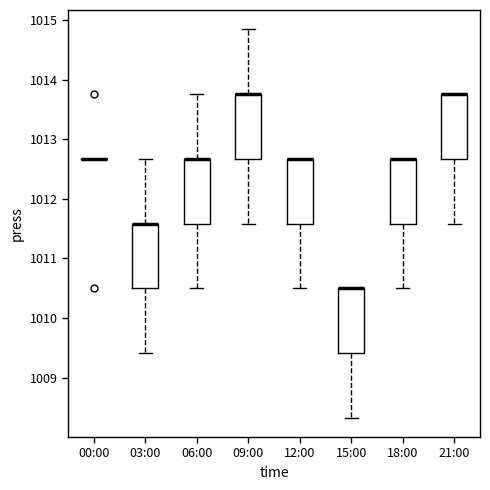

Reading left to right, read every box against the y-axis: the position of its median line, the range the box covers, and the ends of its whiskers. The values are not printed on the chart, so give them approximately, as read against the axis.

00:00: box collapsed to a line at 1012.7, whiskers 1012.7 to 1012.7
03:00: median 1011.6 (drawn on the box's upper edge), box 1010.5 to 1011.6, whiskers 1009.4 to 1012.7
06:00: median 1012.7 (drawn on the box's upper edge), box 1011.6 to 1012.7, whiskers 1010.5 to 1013.8
09:00: median 1013.8 (drawn on the box's upper edge), box 1012.7 to 1013.8, whiskers 1011.6 to 1014.8
12:00: median 1012.7 (drawn on the box's upper edge), box 1011.6 to 1012.7, whiskers 1010.5 to 1012.7
15:00: median 1010.5 (drawn on the box's upper edge), box 1009.4 to 1010.5, whiskers 1008.3 to 1010.5
18:00: median 1012.7 (drawn on the box's upper edge), box 1011.6 to 1012.7, whiskers 1010.5 to 1012.7
21:00: median 1013.8 (drawn on the box's upper edge), box 1012.7 to 1013.8, whiskers 1011.6 to 1013.8